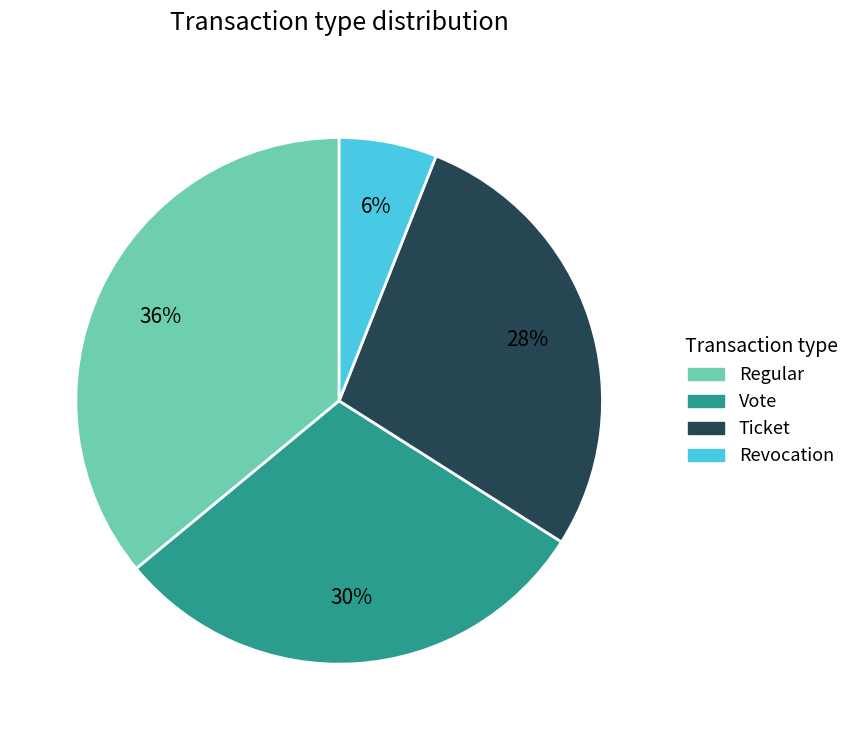

To the nearest percent, what is the difference between the Revocation and Ticket slice percentages?

22%